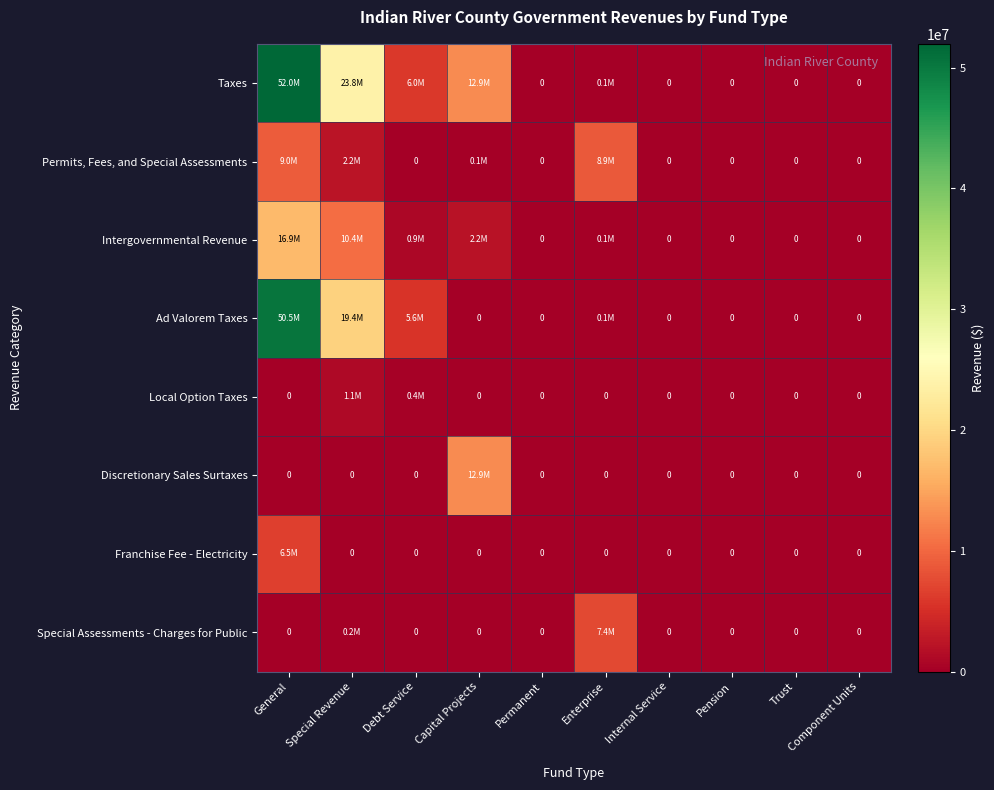

The Franchise Fee - Electricity series shows 0 at Pension. True or false?

True